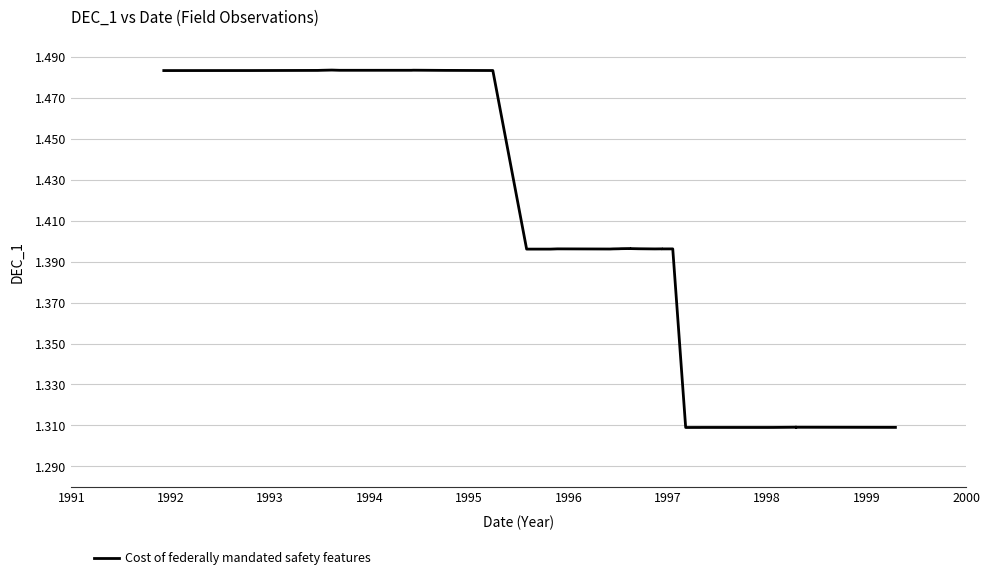

Is it true that the value at 1998 is 0.9?

False